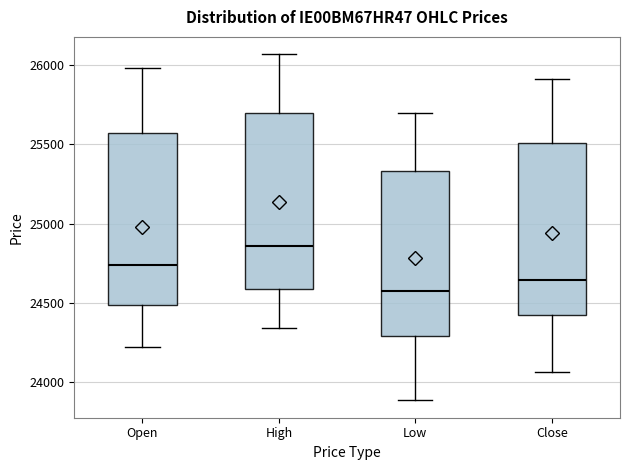

Reading left to right, read every box against the y-axis: the position of its median line, the range the box covers, and the ends of its whiskers. The values are not printed on the chart, so give them approximately, as read against the axis.

Open: median 24750, box 24500 to 25550, whiskers 24200 to 26000
High: median 24850, box 24600 to 25700, whiskers 24350 to 26050
Low: median 24550, box 24300 to 25350, whiskers 23900 to 25700
Close: median 24650, box 24400 to 25500, whiskers 24050 to 25900